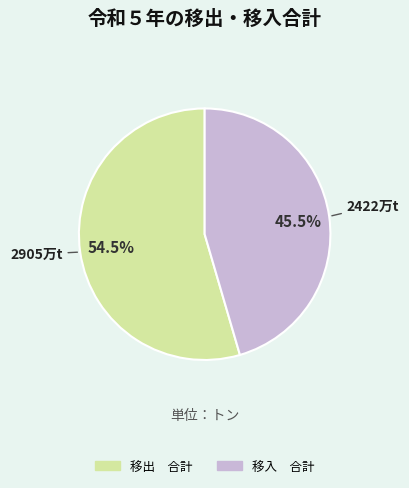

To the nearest percent, what is the average slice percentage?

50%